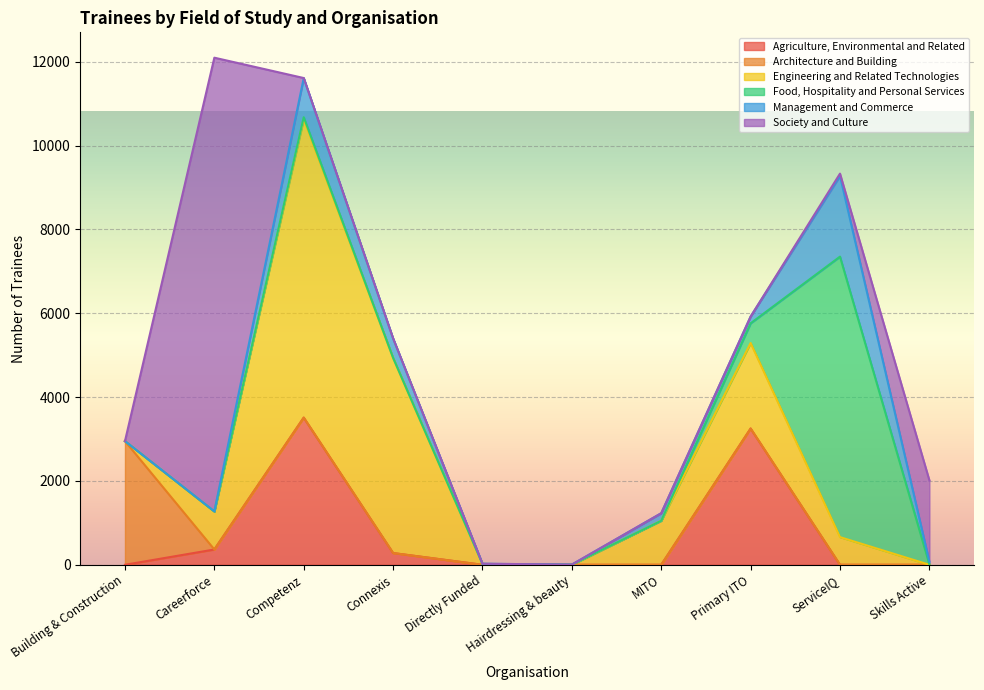

Is the value of Food, Hospitality and Personal Services at Hairdressing & beauty greater than the value of Management and Commerce at Skills Active?

No